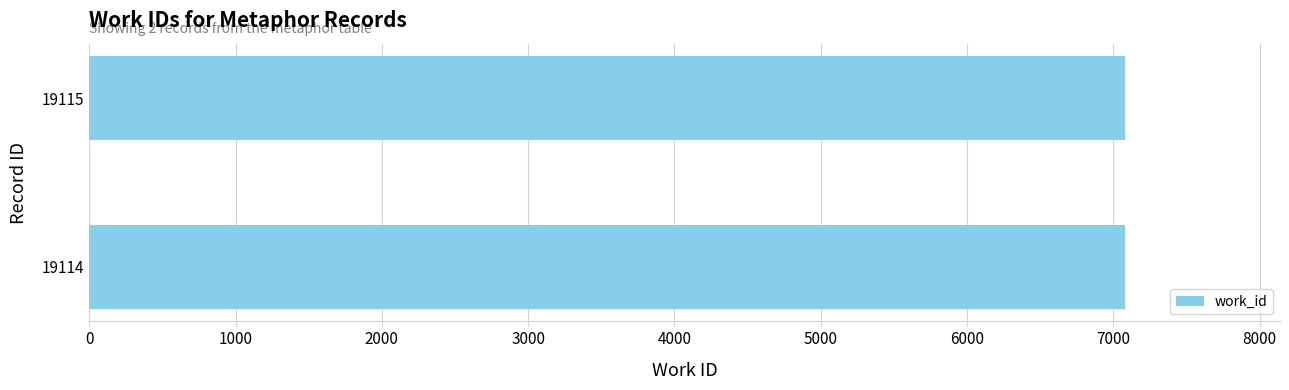

What is the sum of all values?

14153